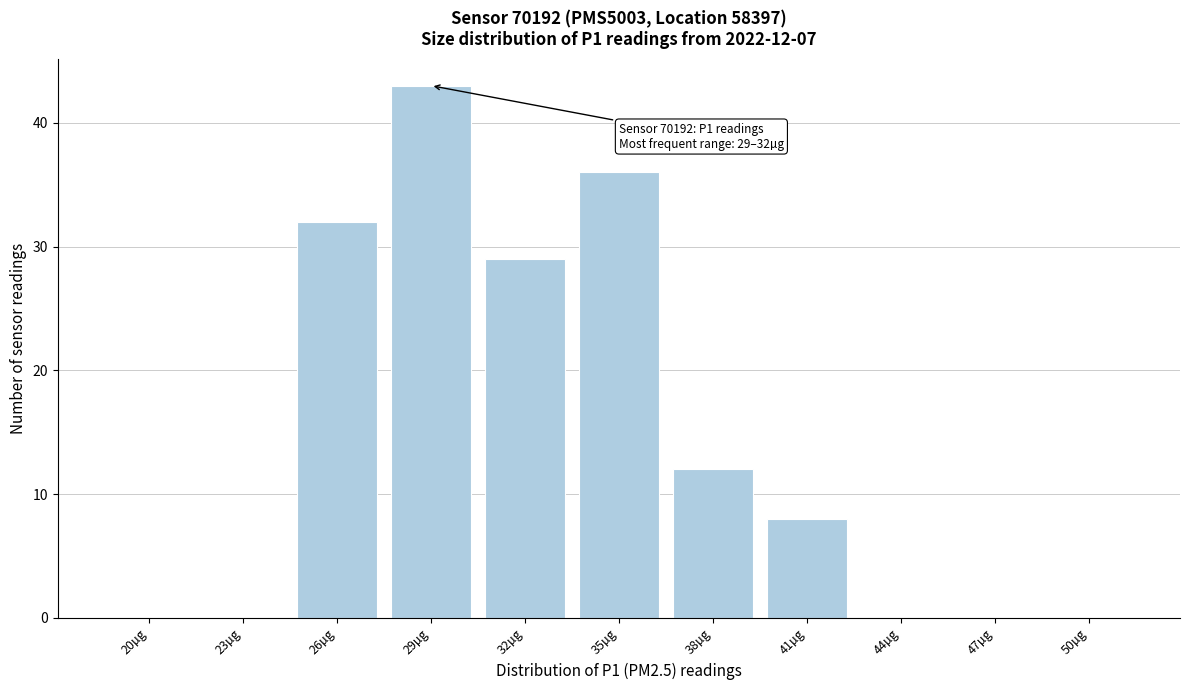

Reading left to right, list all the values displayed in this chart.

20µg=0	23µg=0	26µg=32	29µg=43	32µg=29	35µg=36	38µg=12	41µg=8	44µg=0	47µg=0	50µg=0